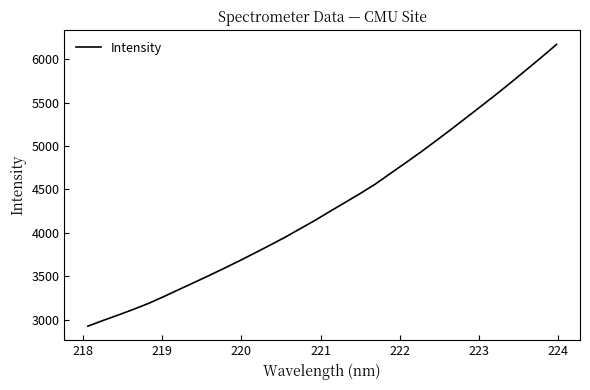

What is the greatest value displayed?

6170.9